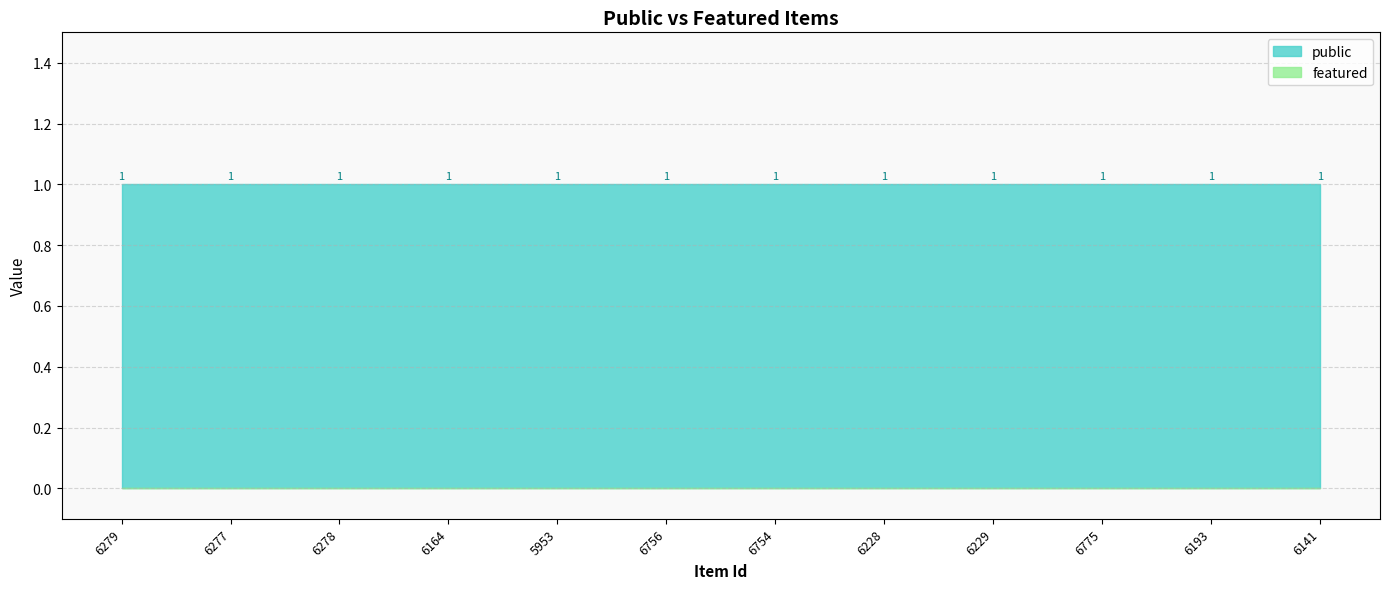

Which series has the largest range (max minus min)?

public